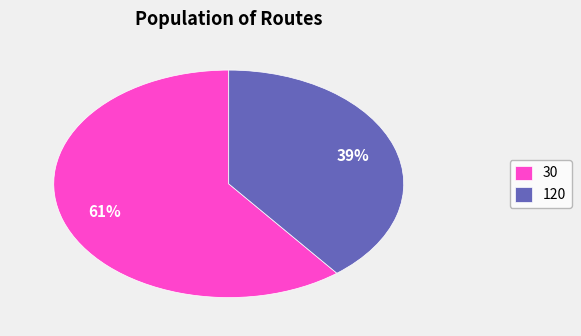

The 30 slice represents 69% of the pie. True or false?

False